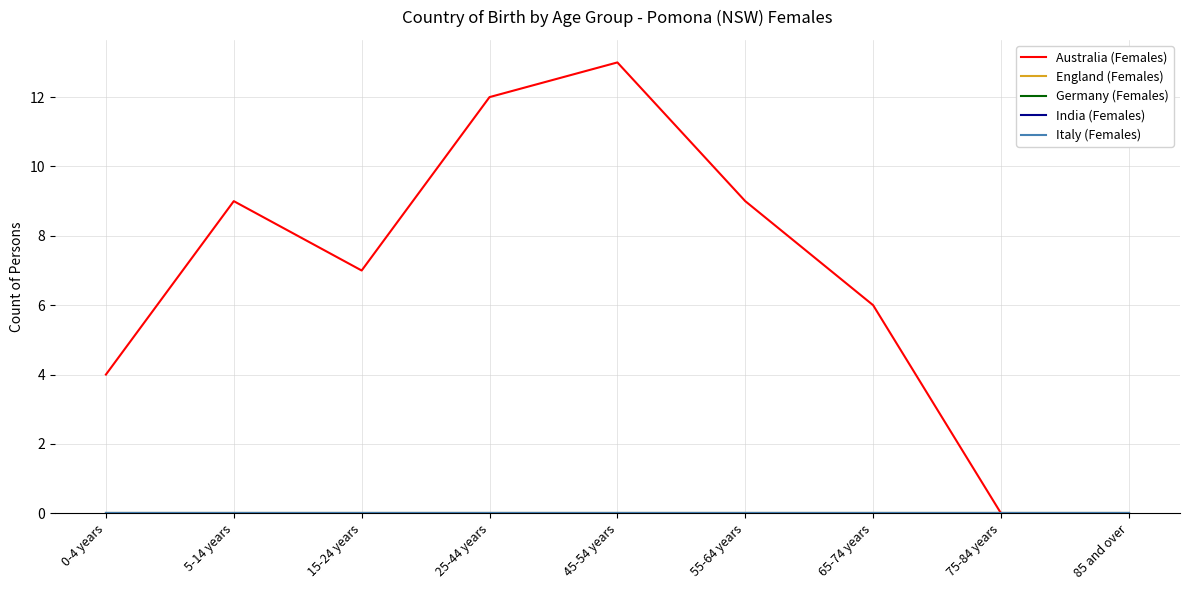

True or false: Australia (Females) and India (Females) intersect in this chart.

False